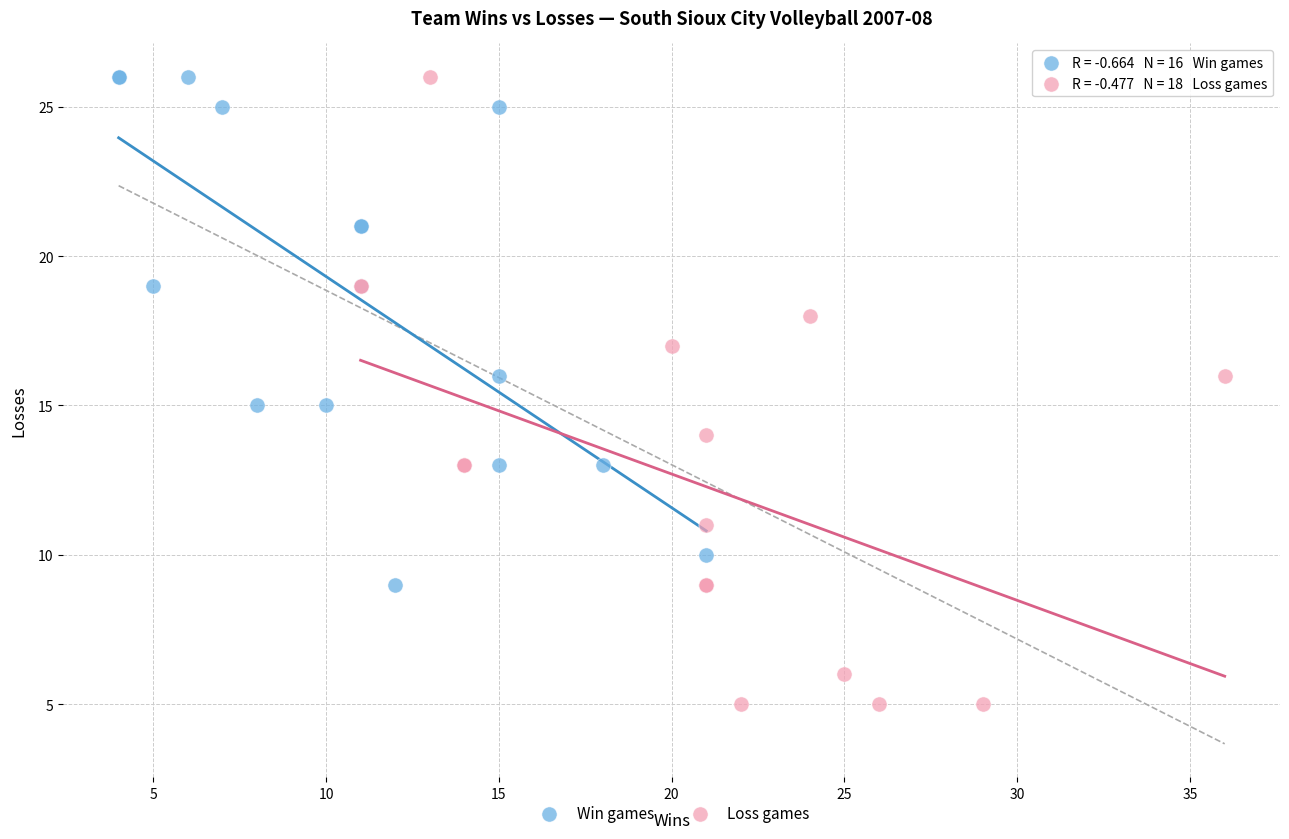

Which series contains the lowest Y value?

Loss games